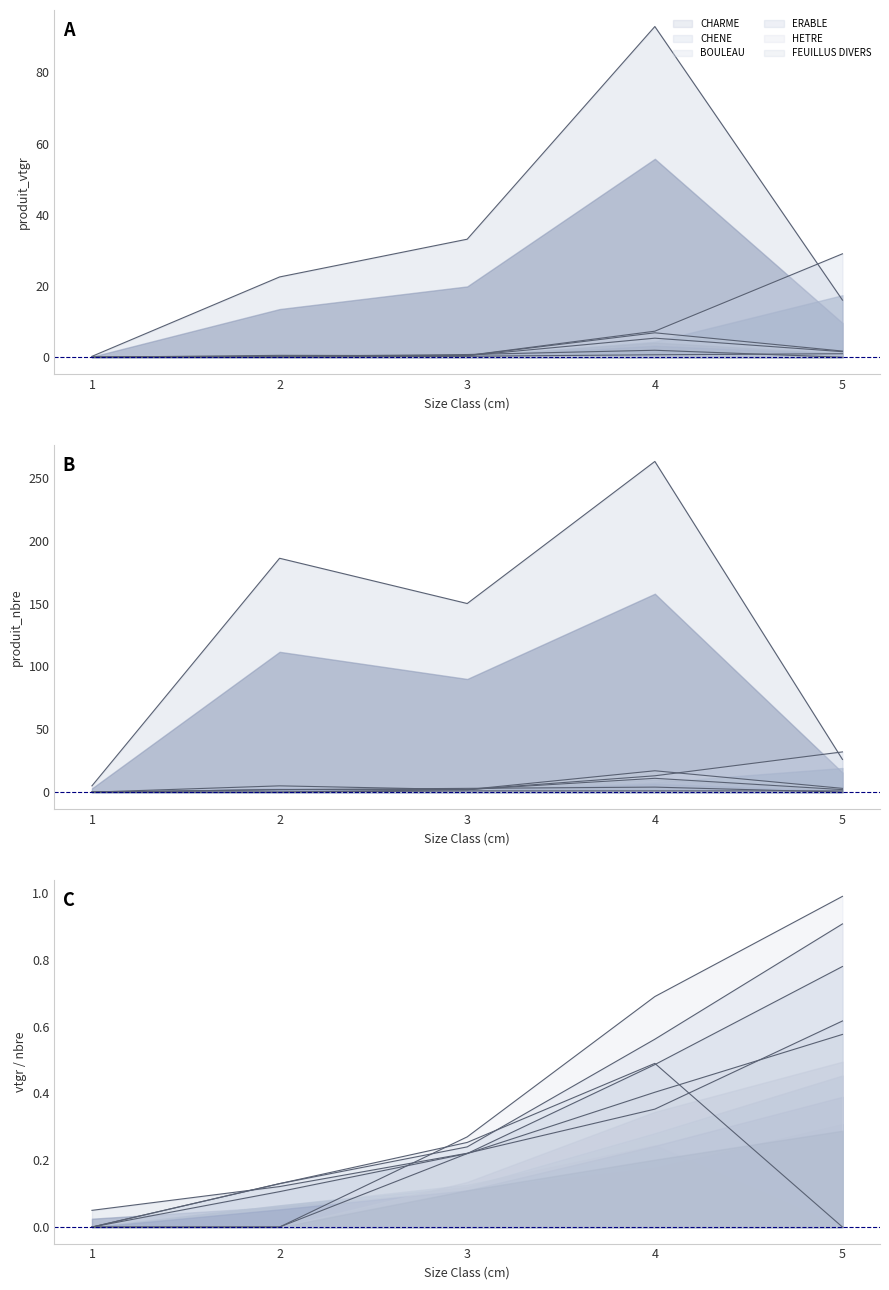

How many interior local peaks does the ERABLE series have?

2